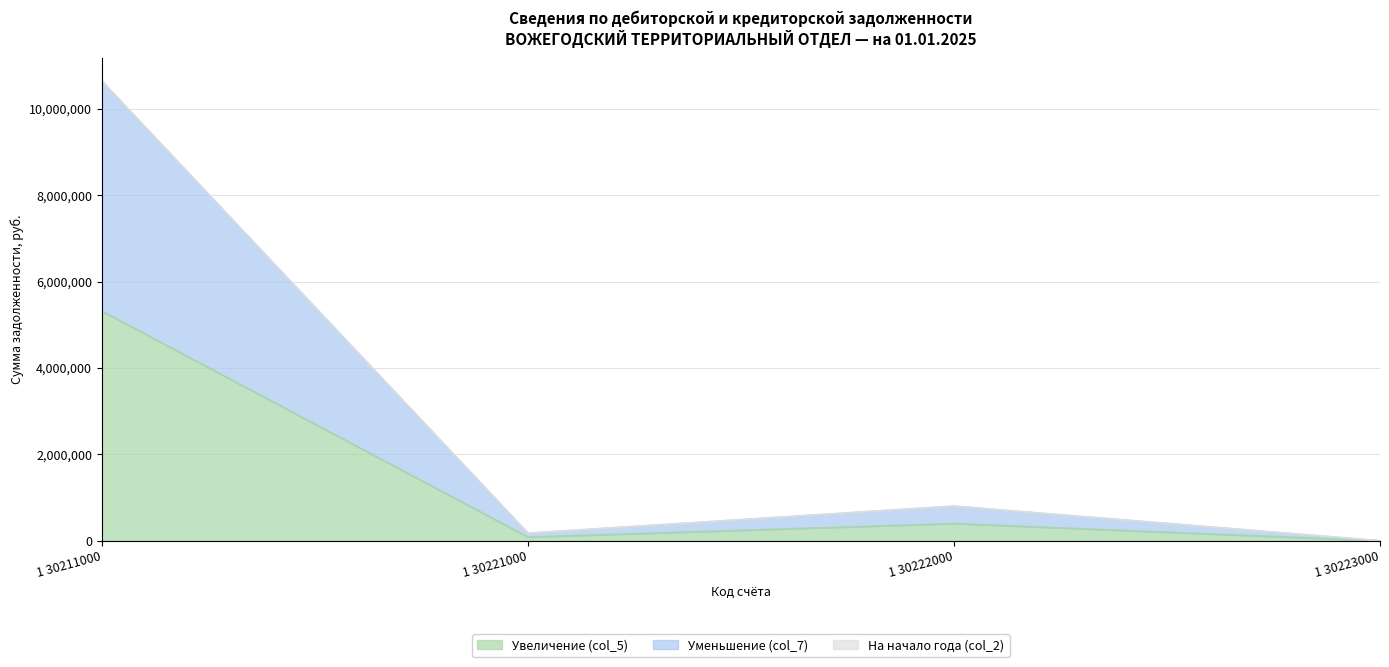

What is the total value across all series at 1 30211000?

10634267.5